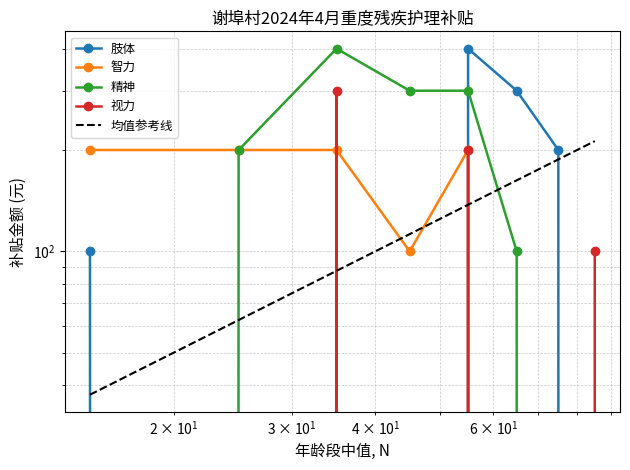

How many values in the 精神 series exceed 200?

3